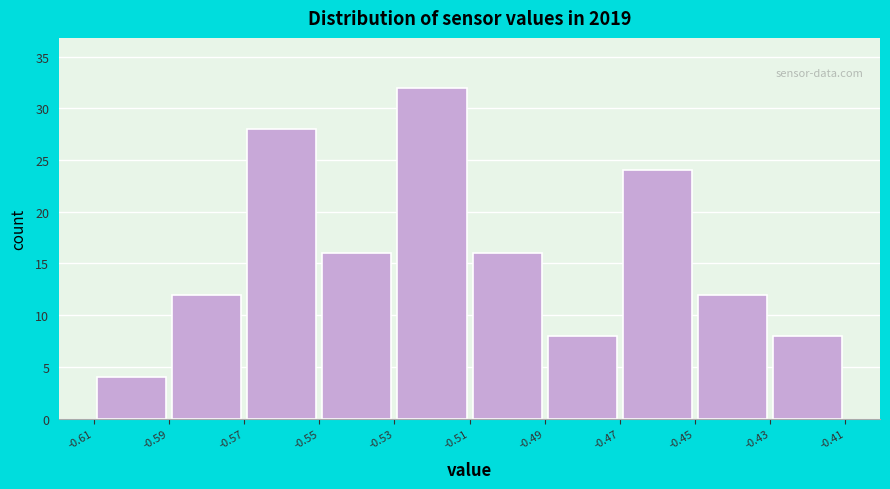

Which range on the x-axis has the tallest bar?

-0.53 to -0.51